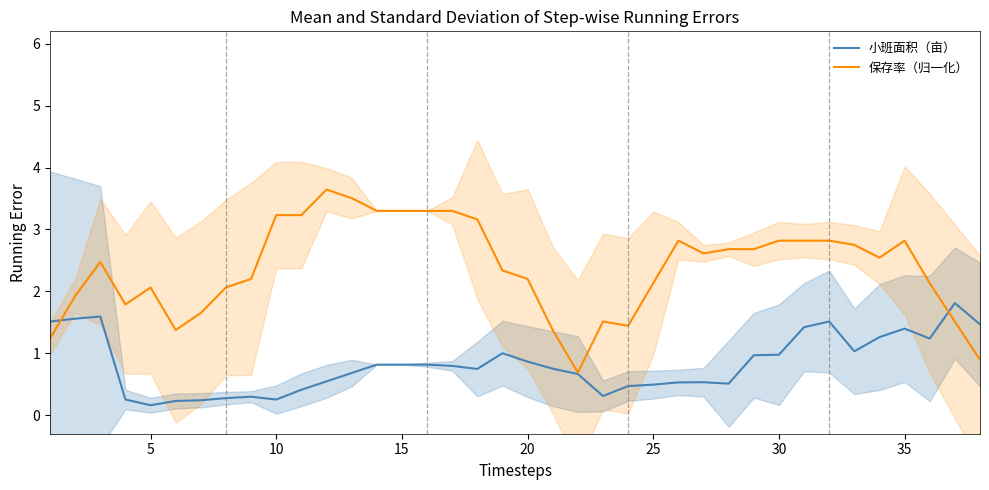

What is the highest value of the 保存率（归一化） series?

3.6